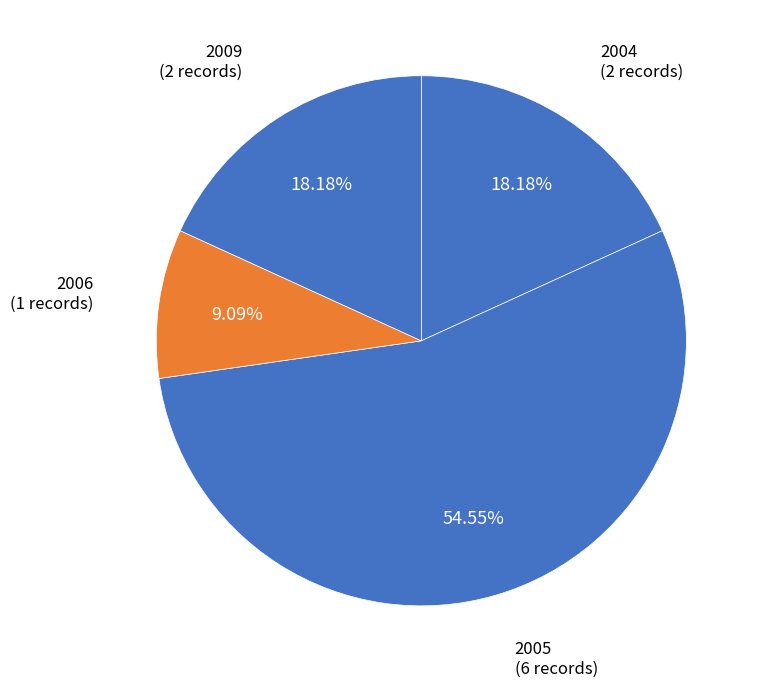

How many slices are in this pie chart?

4